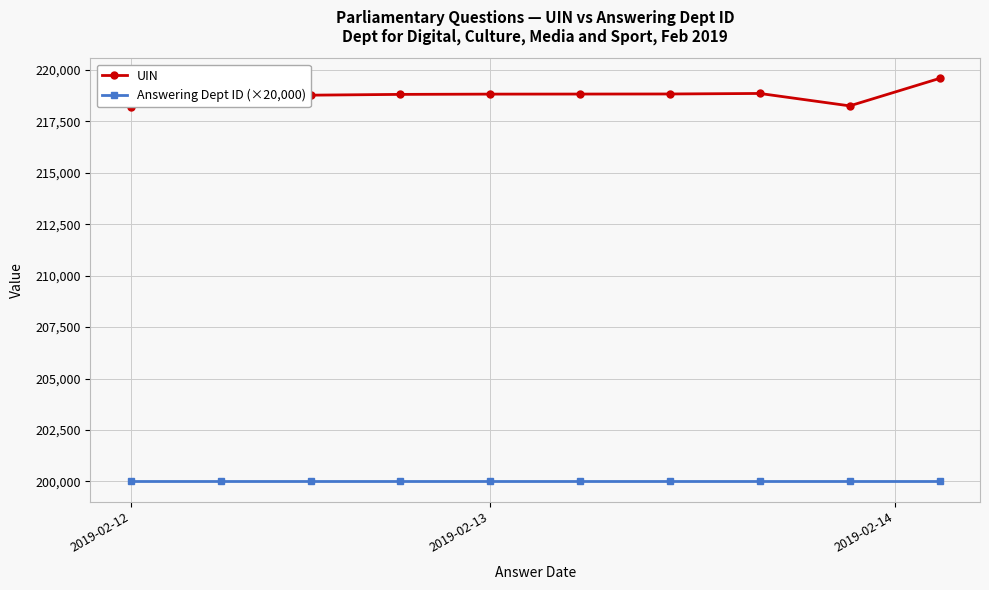

What is the minimum value shown in the chart?

200000